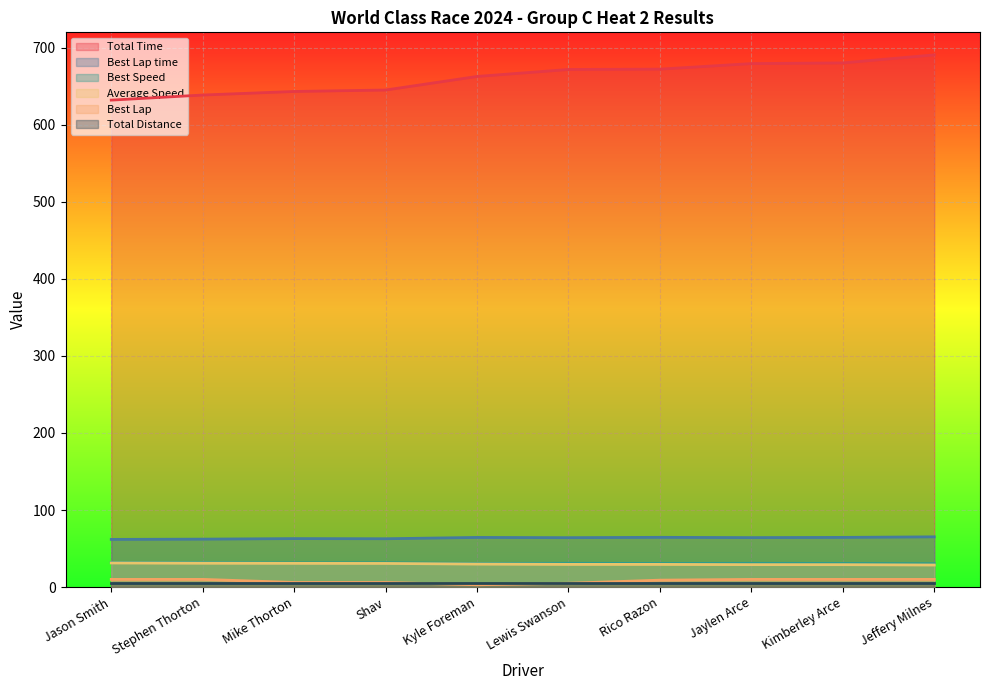

What is the value of the Best Speed point at the 3rd from the left?

31.5